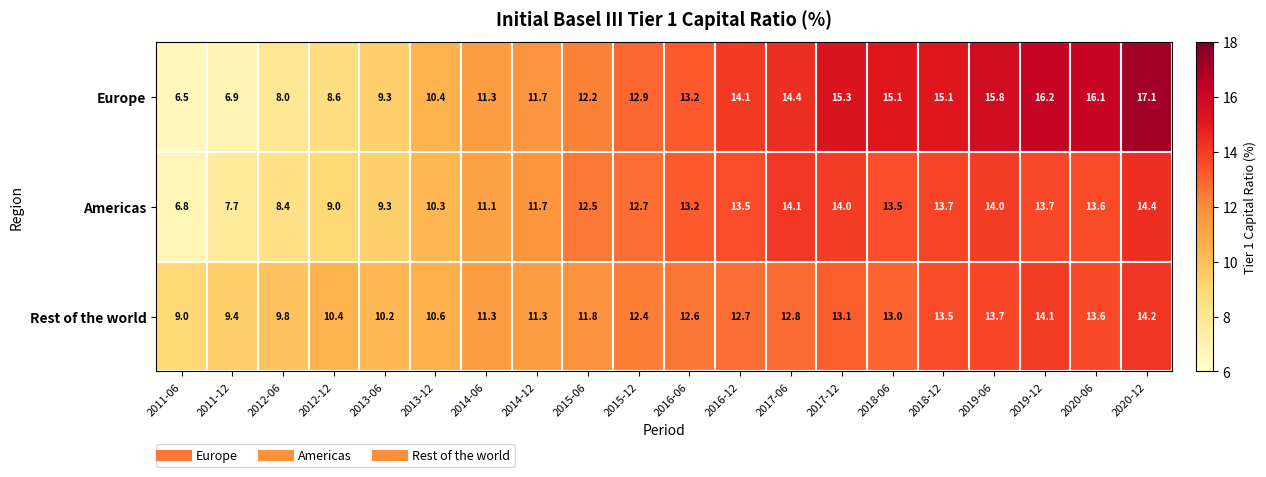

At 2017-06, list the series in order from smallest to largest.

Rest of the world, Americas, Europe